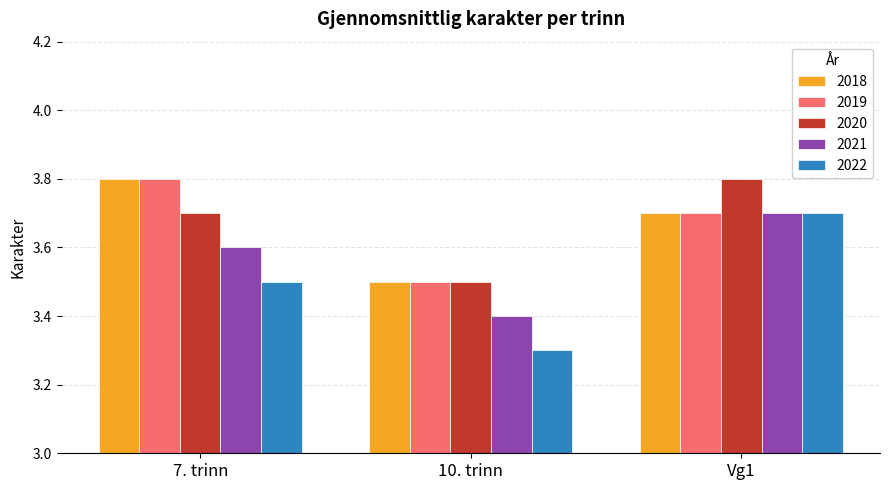

What is the average value of the 2019 series?

3.7